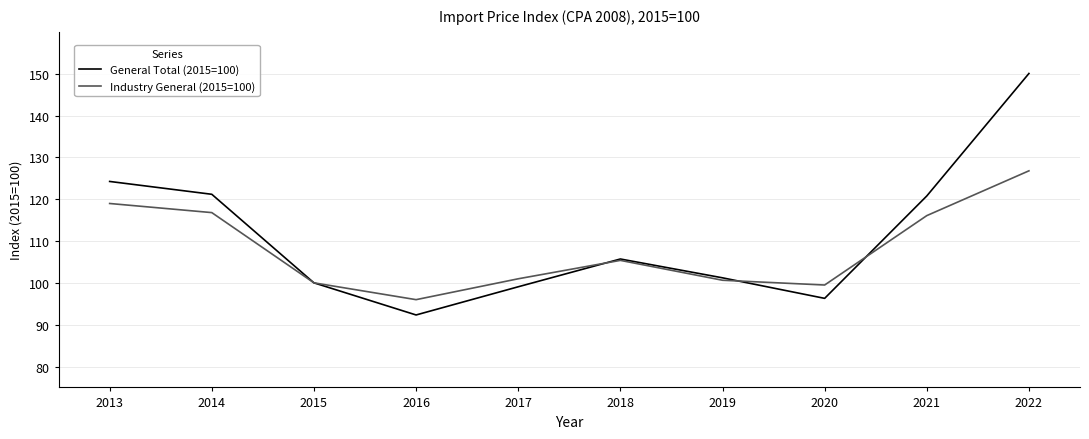

Rank the series by their maximum value, from lowest to highest.

Industry General (2015=100), General Total (2015=100)